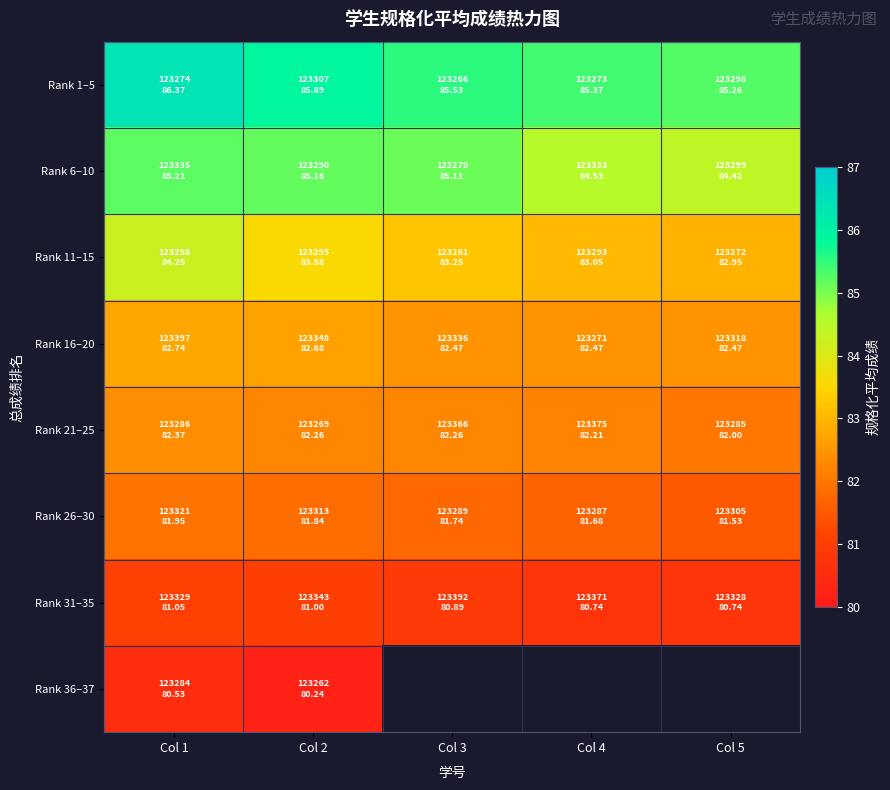

Count the Rank 16–20 values in the range 82 to 83.

5